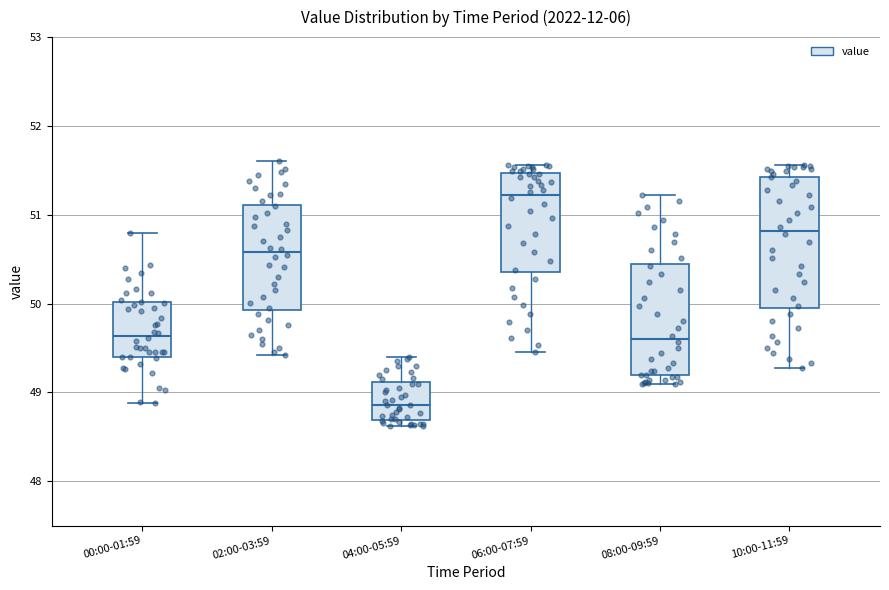

Which box is the tallest, from its lower edge to its upper edge?

10:00-11:59